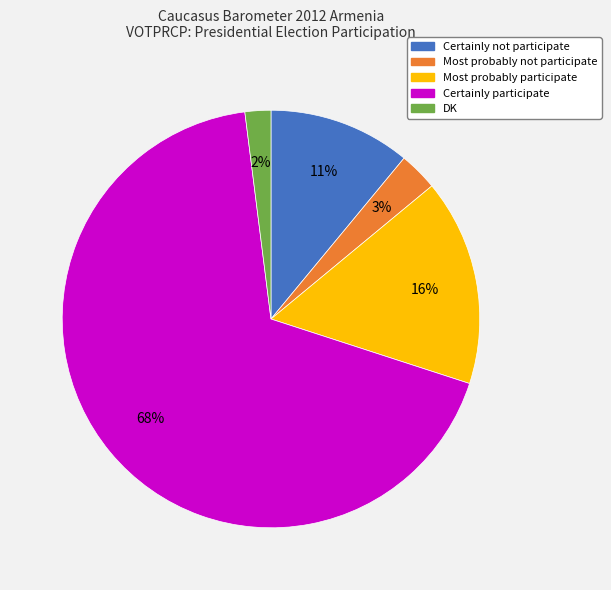

Does any single category account for the majority?

Yes